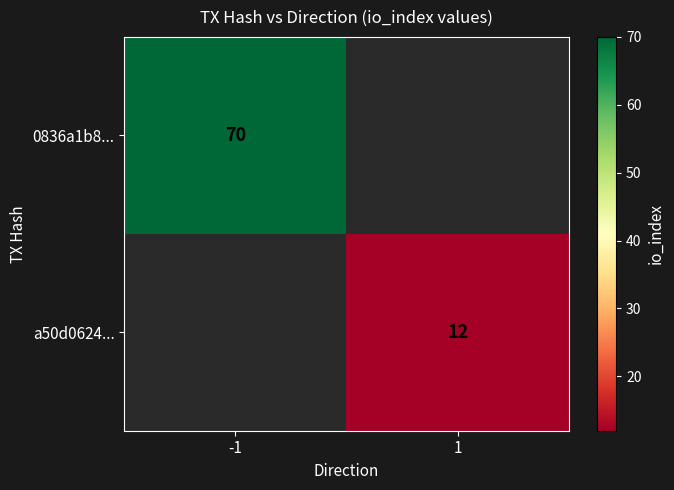

The a50d0624... series shows 3 at 1. True or false?

False